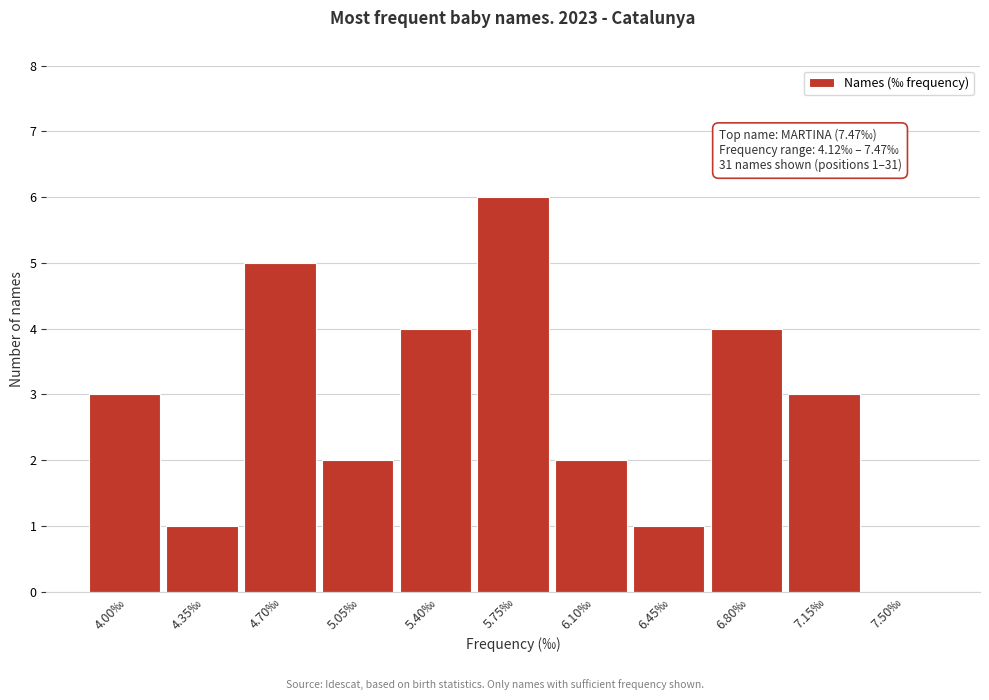

Reading left to right, what are all the values shown in this chart?

4.00‰=3	4.35‰=1	4.70‰=5	5.05‰=2	5.40‰=4	5.75‰=6	6.10‰=2	6.45‰=1	6.80‰=4	7.15‰=3	7.50‰=0